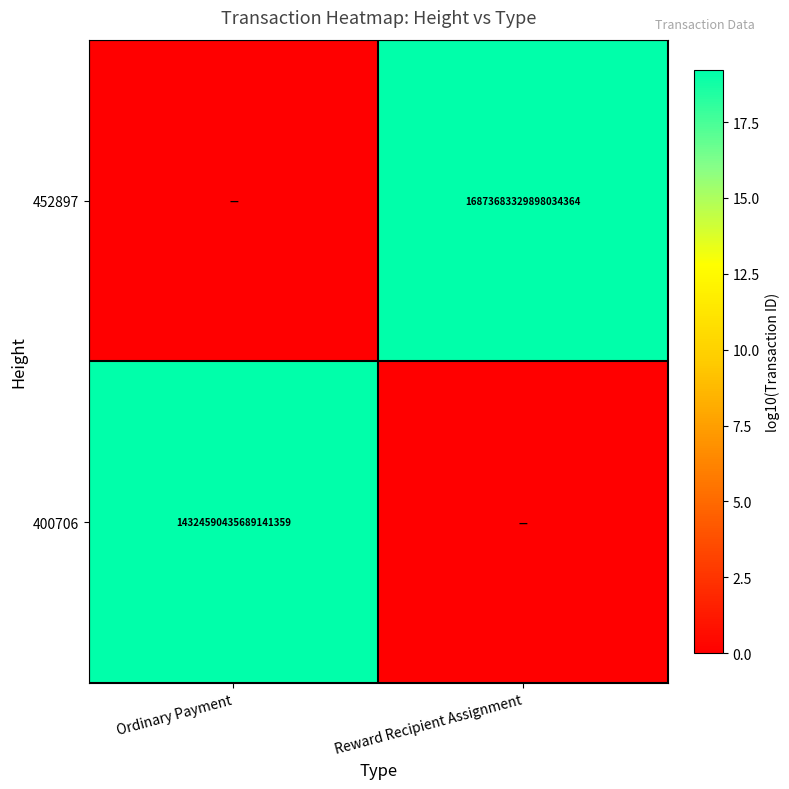

What is the spread (max minus min) of values at Ordinary Payment?

19.2